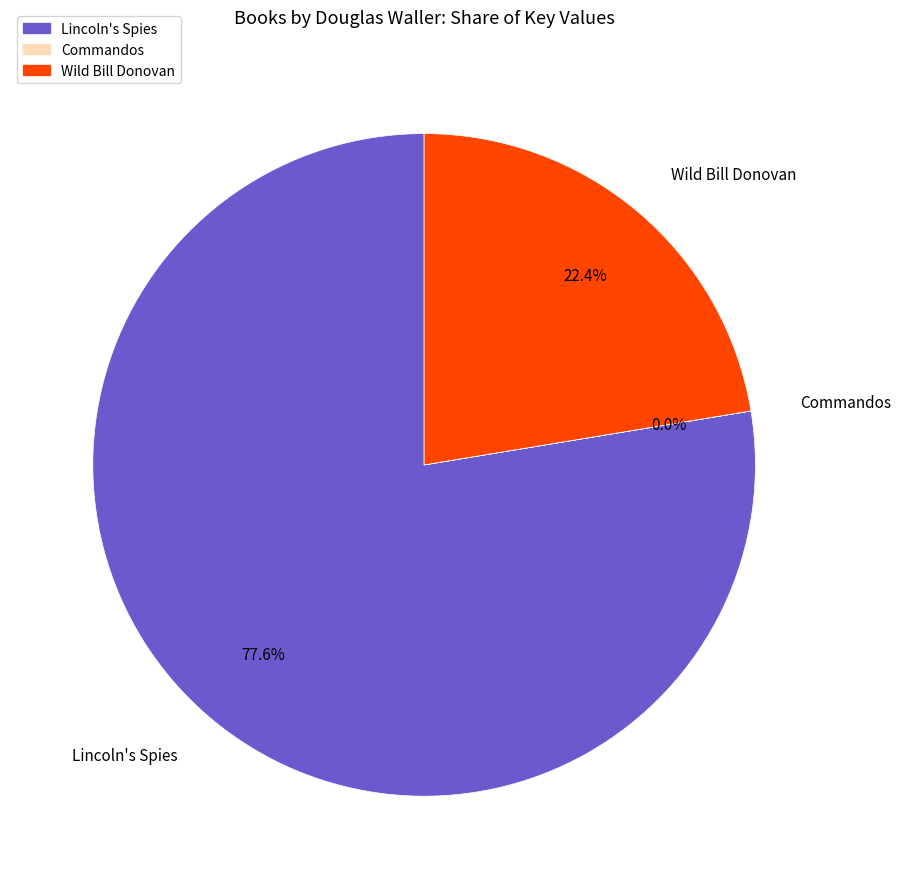

Is Lincoln's Spies the majority of the pie?

Yes